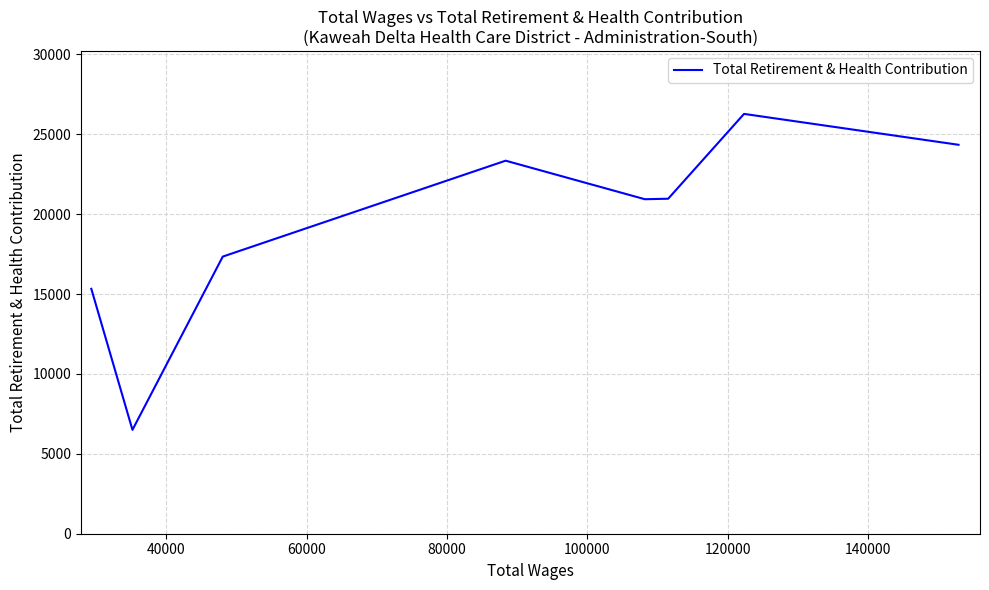

What is the difference between the maximum and minimum values?

19776